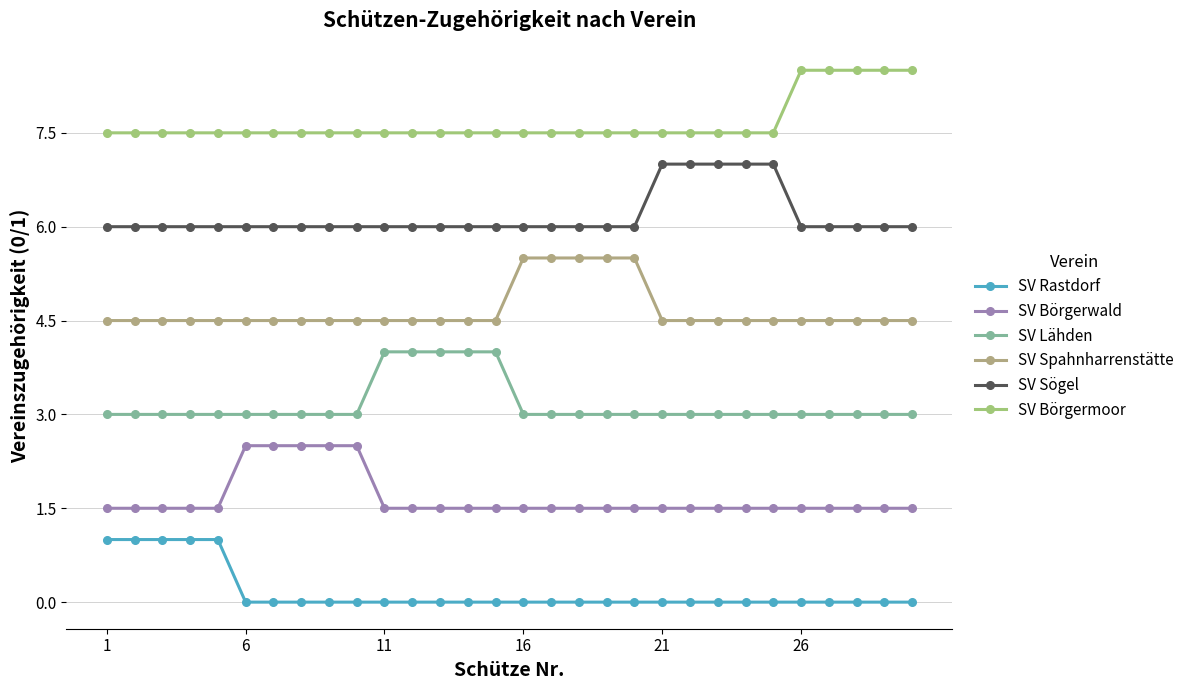

List the series in order of their peak value, lowest first.

SV Rastdorf, SV Börgerwald, SV Lähden, SV Spahnharrenstätte, SV Sögel, SV Börgermoor